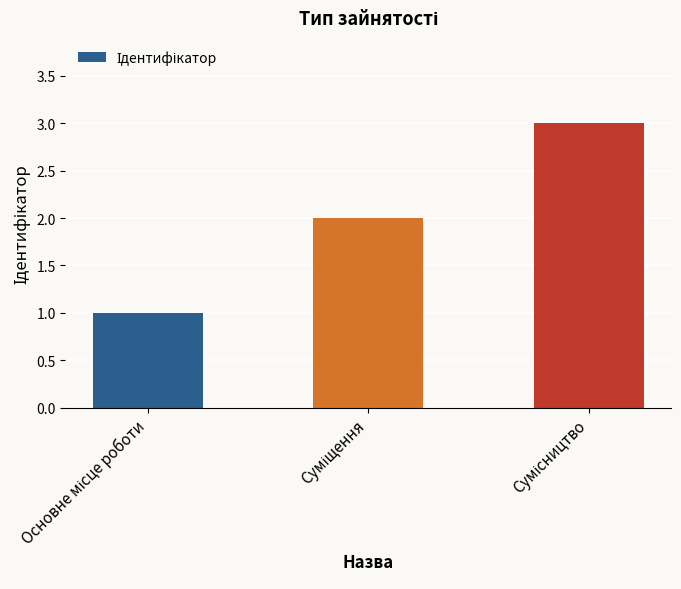

How many bars are there in total?

3